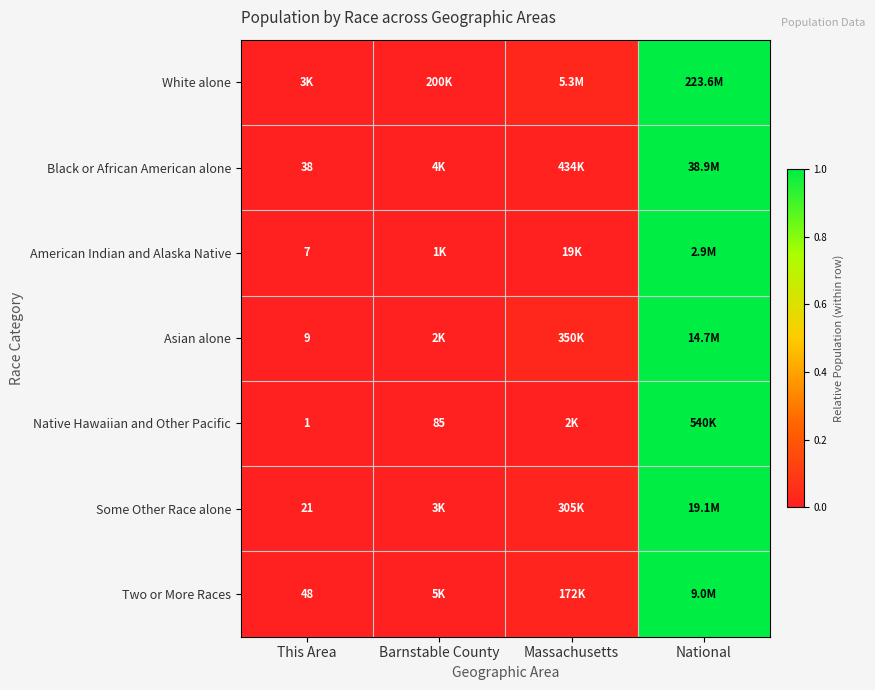

Rank the categories by Some Other Race alone value from lowest to highest.

This Area, Barnstable County, Massachusetts, National